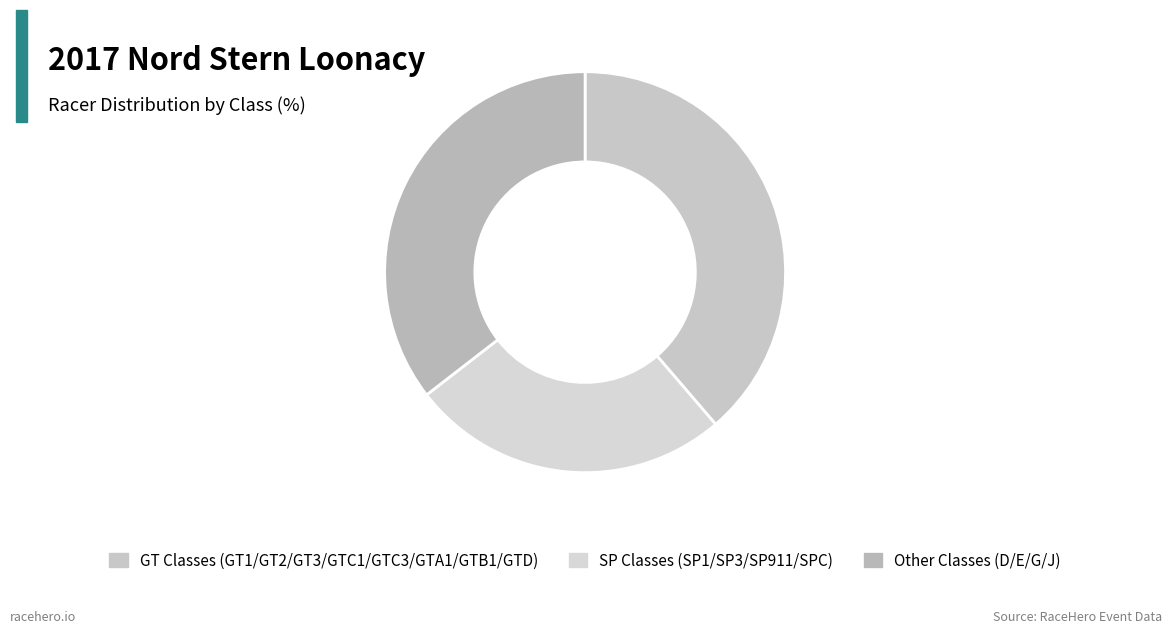

How many slices are in this pie chart?

3